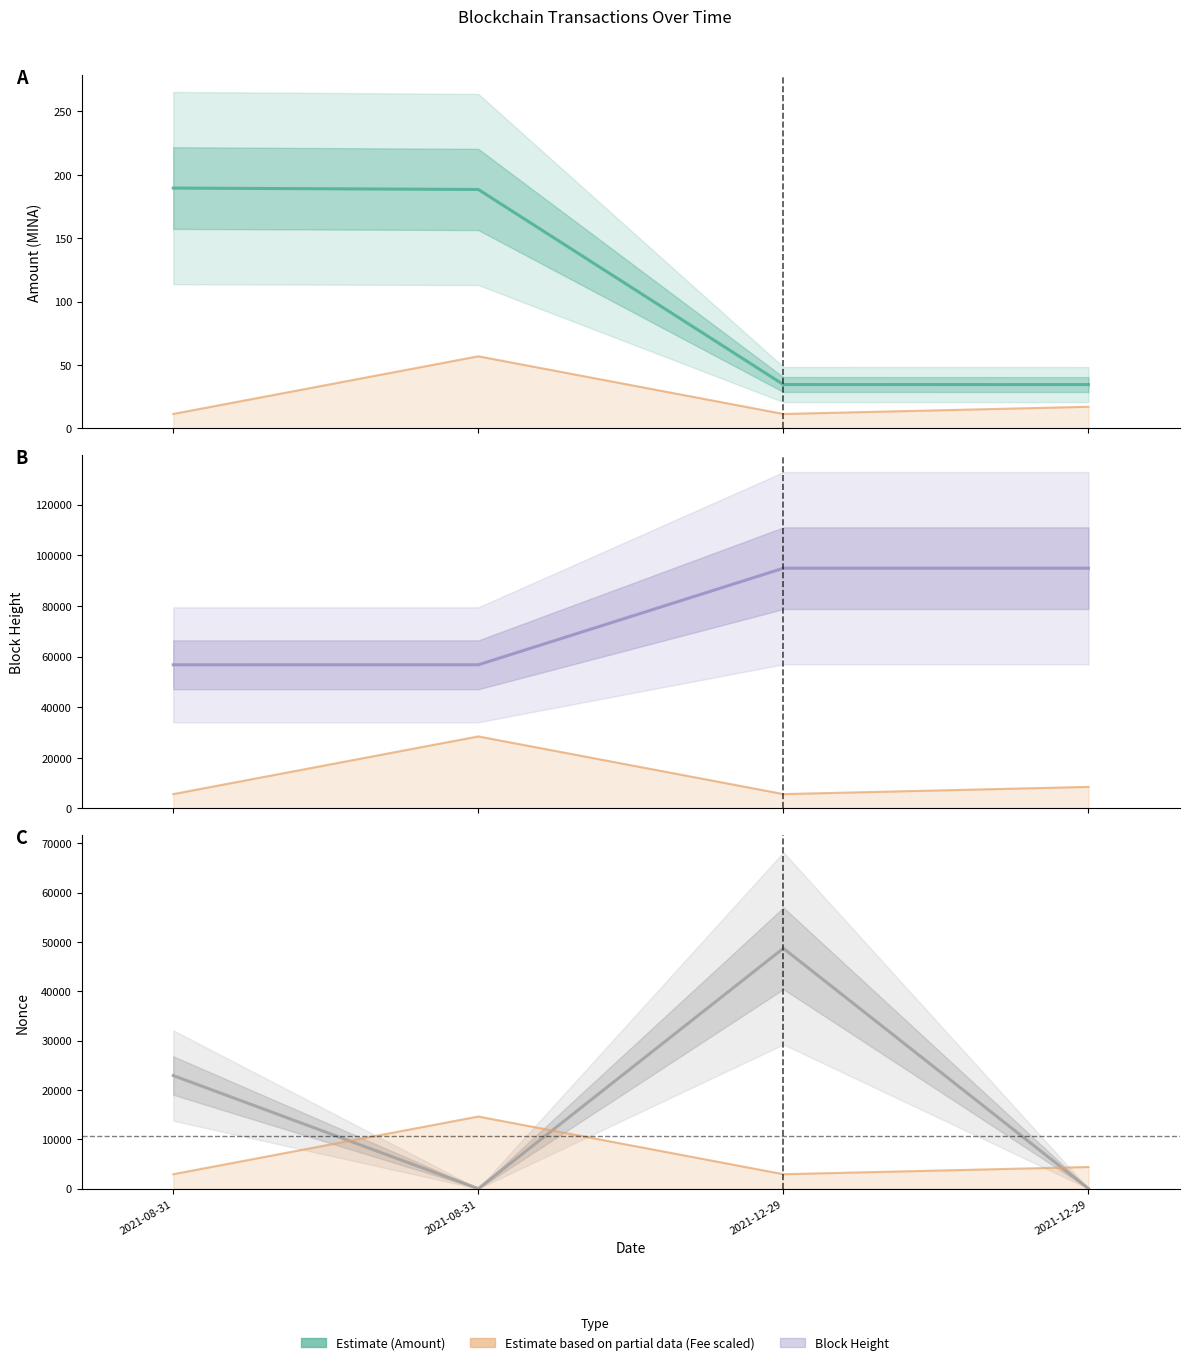

Does the chart have visible grid lines?

No